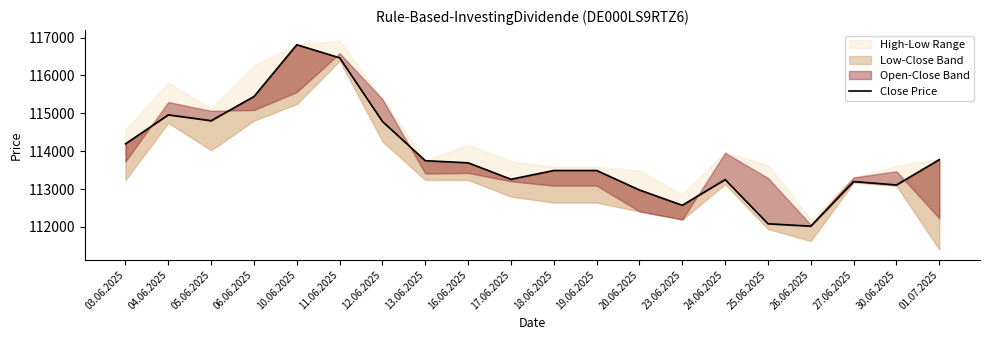

True or false: the data shows 112975 at 20.06.2025.

True